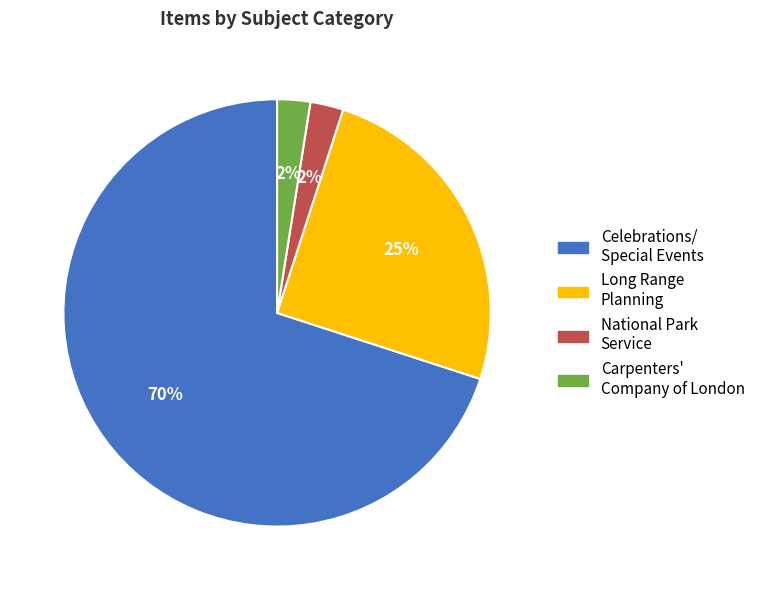

Is there any slice that represents more than half of the pie?

Yes